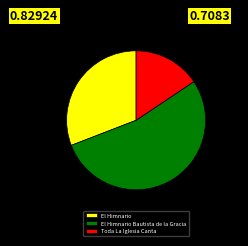

Count the number of slices in the pie.

3